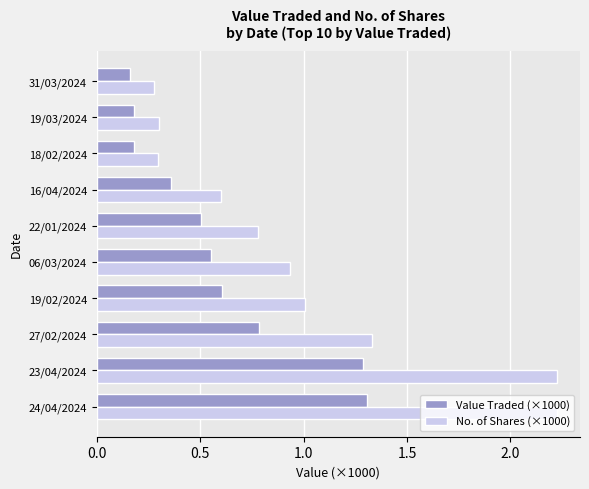

Is the value of Value Traded (×1000) at 06/03/2024 greater than the value of No. of Shares (×1000) at 24/04/2024?

No